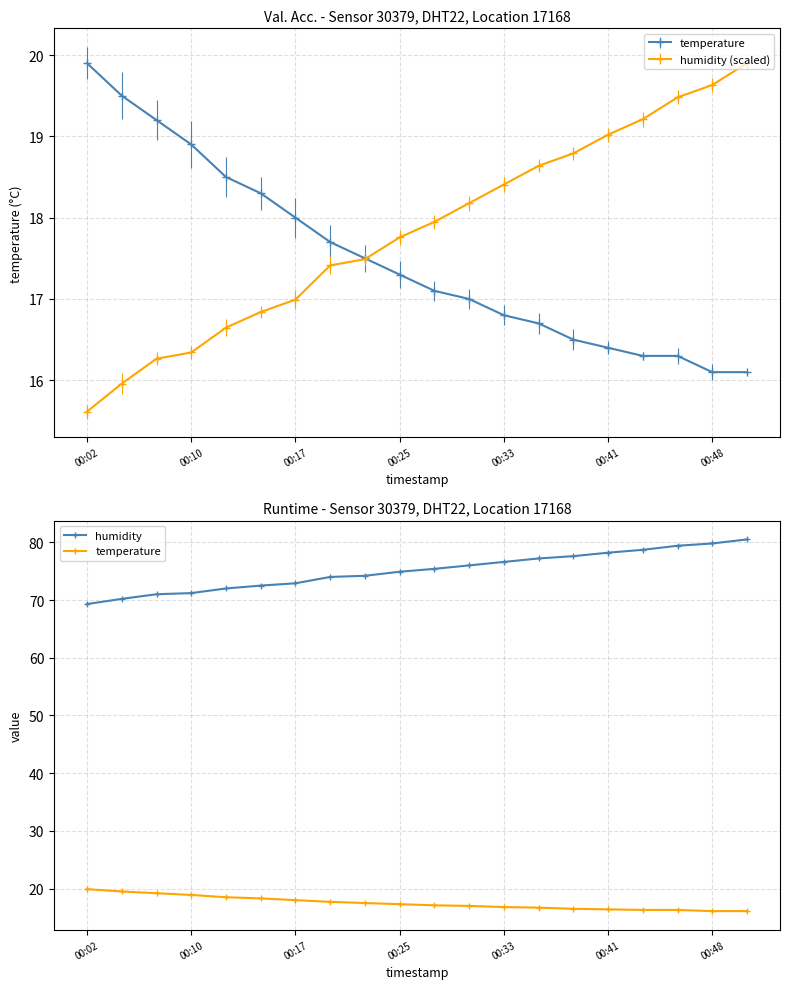

Which series has the largest total across all categories?

humidity